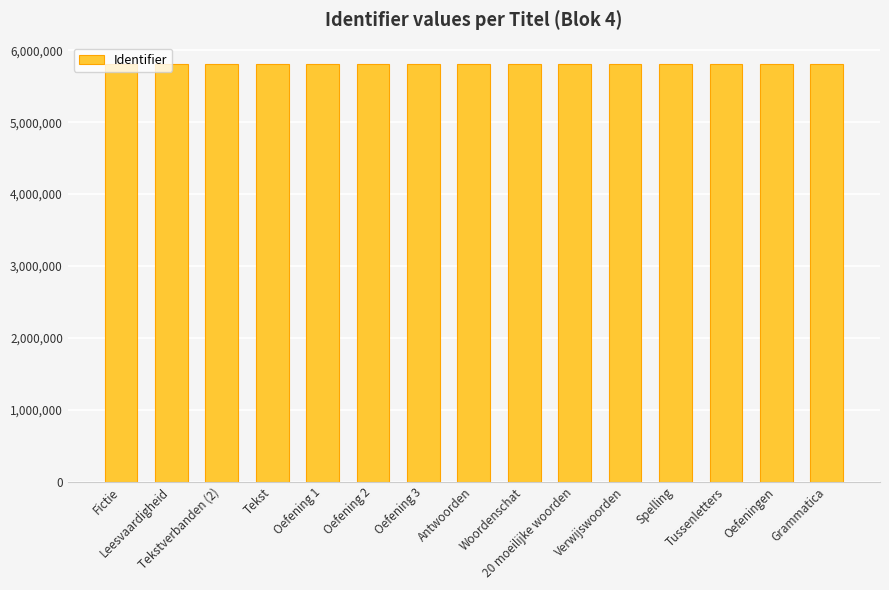

What is the sum of the values at 20 moeilijke woorden and Oefening 3?

11632459